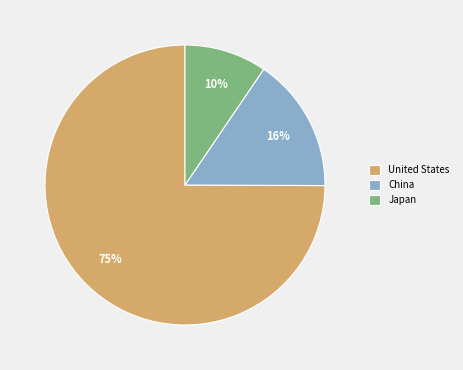

Is it true that China is 16% of the pie?

True